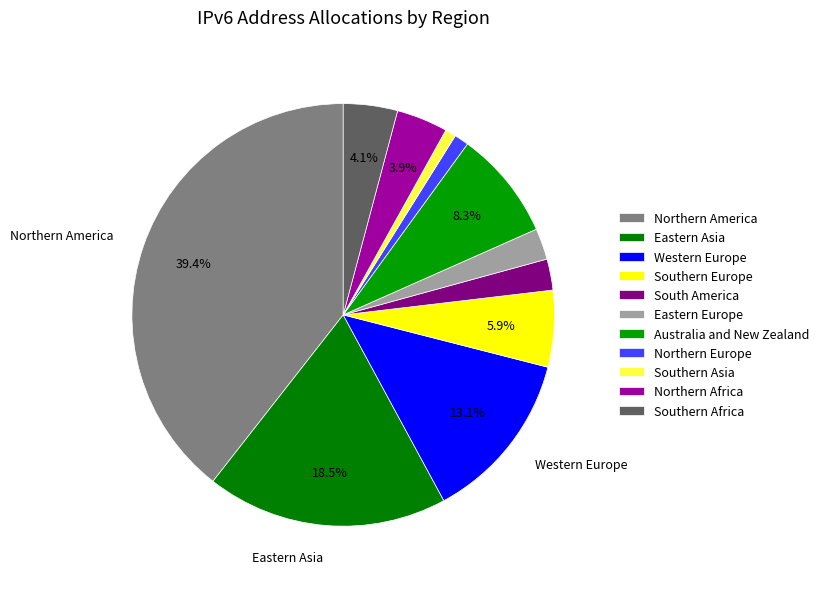

How many segments does this pie chart have?

11